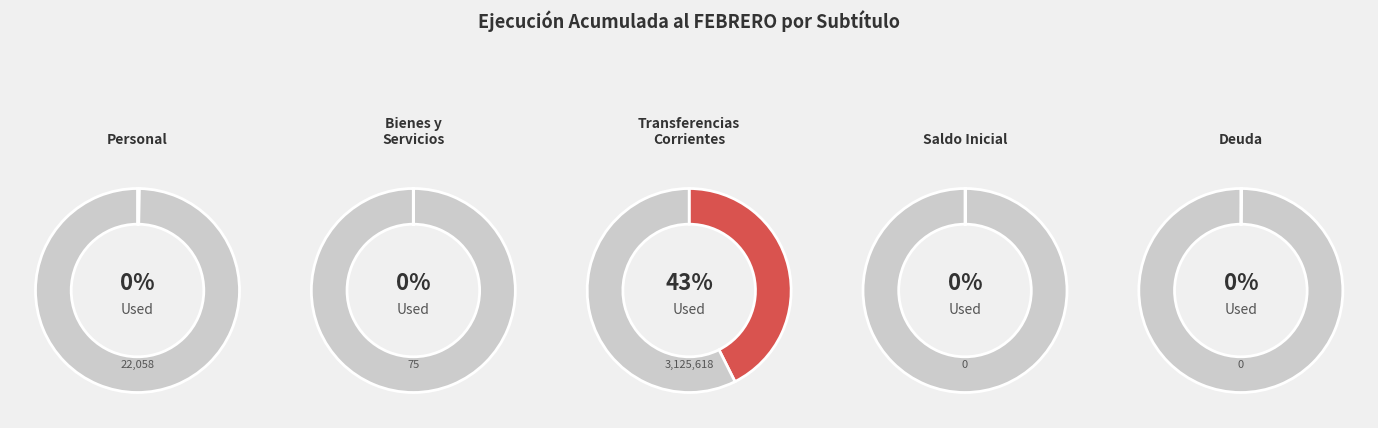

How many segments does this pie chart have?

5